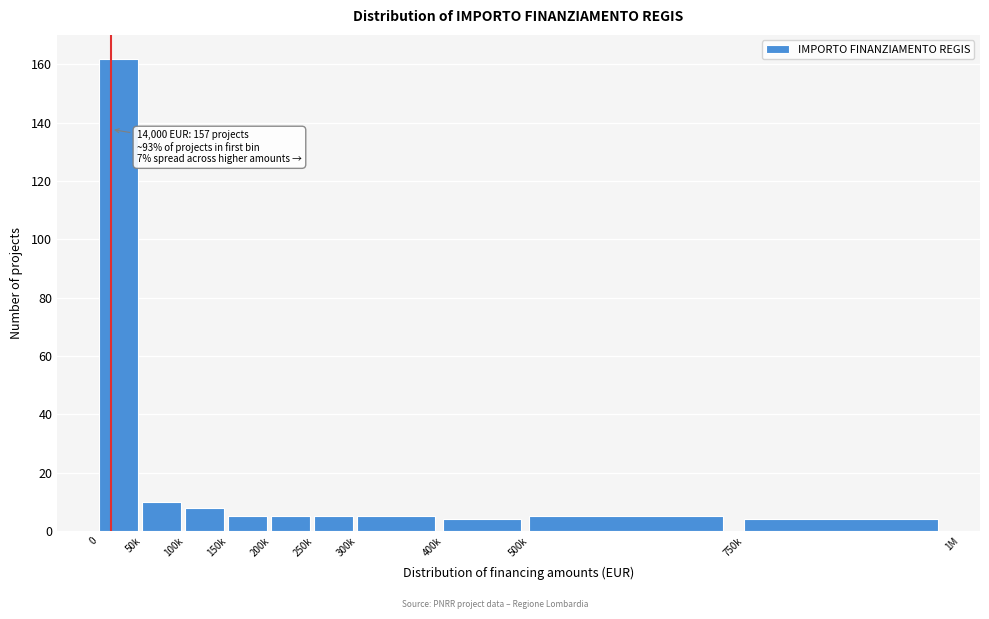

Reading left to right, extract all data points from this chart.

162	10	8	5	5	5	5	4	5	4